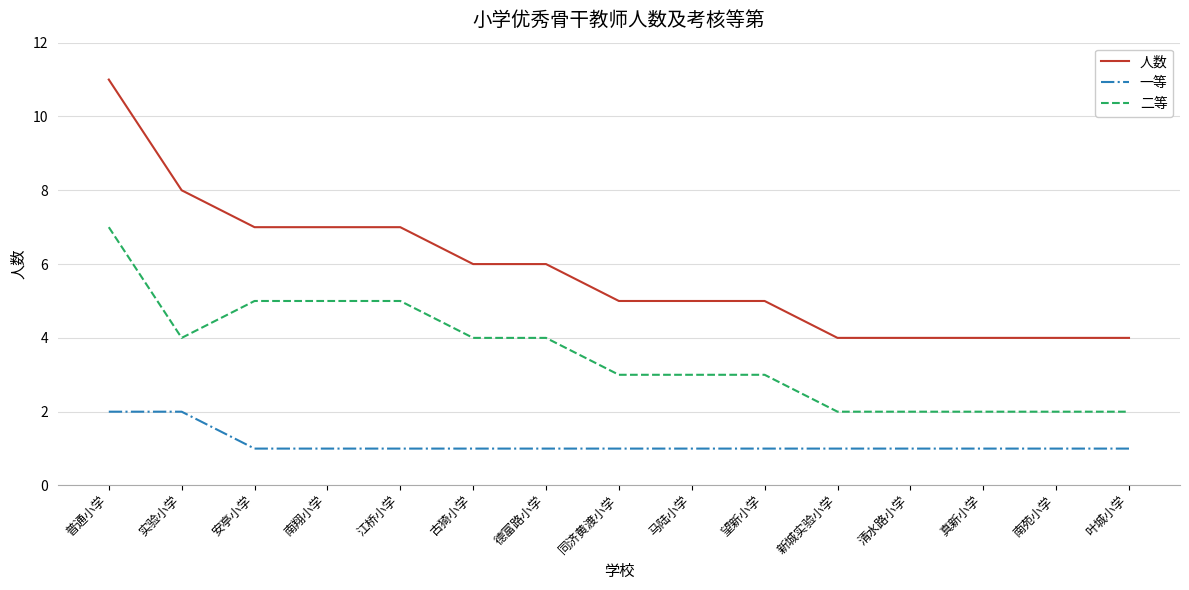

Is it true that 人数 equals 5 at 马陆小学?

True